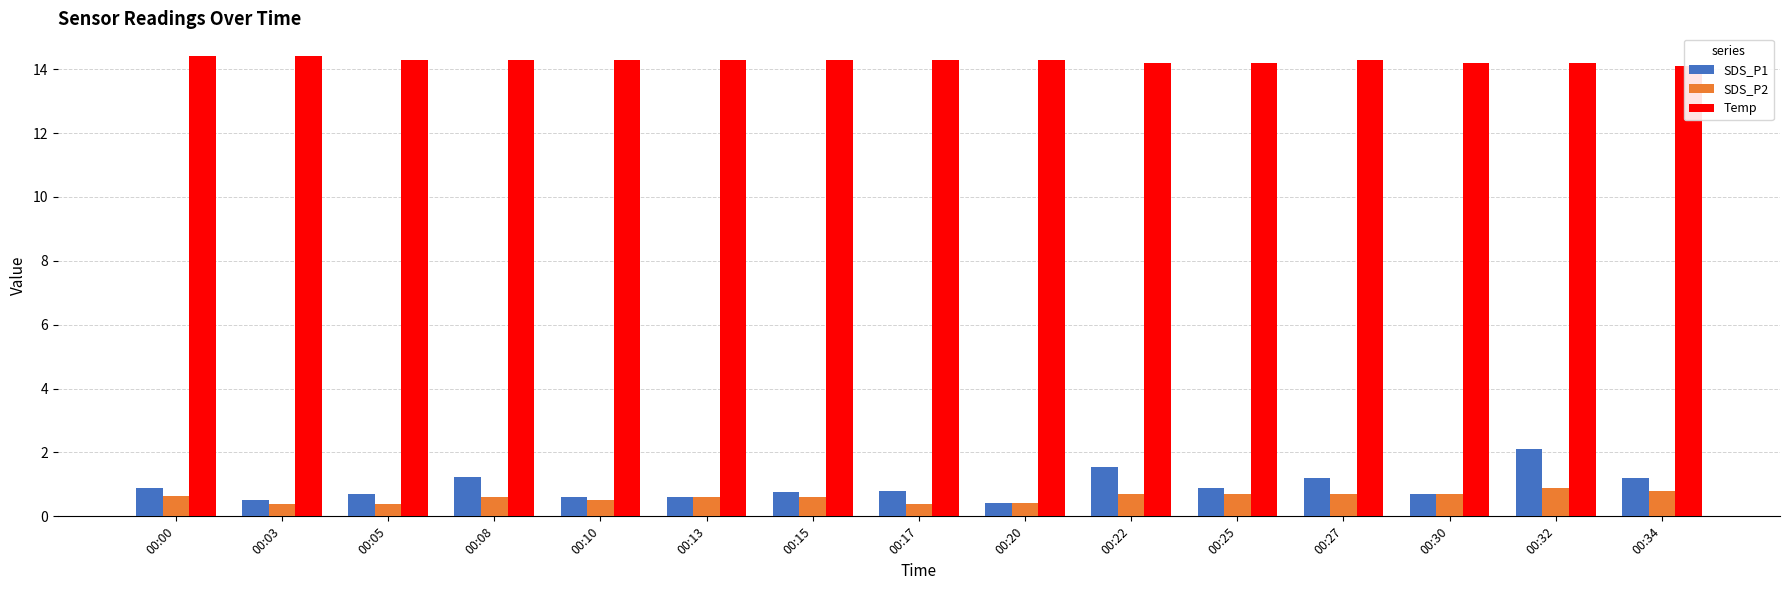

Reading left to right, list all the values displayed in this chart.

SDS_P1: 0.9	0.5	0.7	1.2	0.6	0.6	0.8	0.8	0.4	1.6	0.9	1.2	0.7	2.1	1.2
SDS_P2: 0.6	0.4	0.4	0.6	0.5	0.6	0.6	0.4	0.4	0.7	0.7	0.7	0.7	0.9	0.8
Temp: 14.4	14.4	14.3	14.3	14.3	14.3	14.3	14.3	14.3	14.2	14.2	14.3	14.2	14.2	14.1